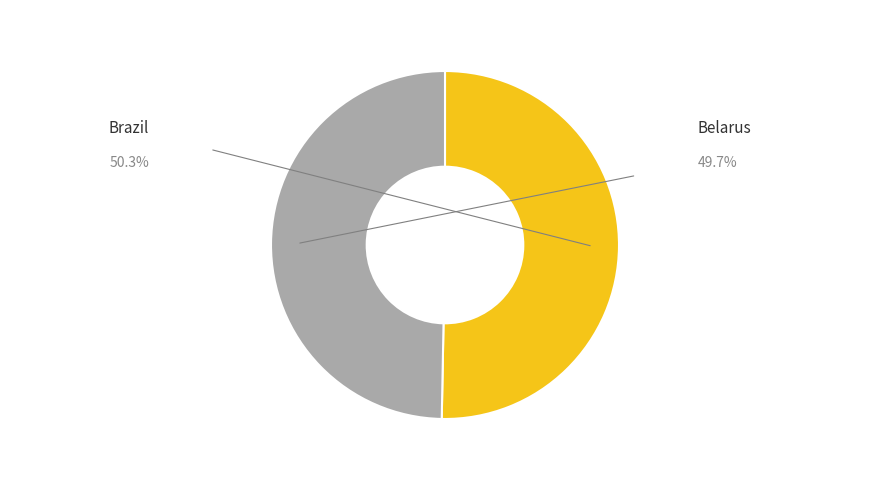

How many segments does this pie chart have?

2